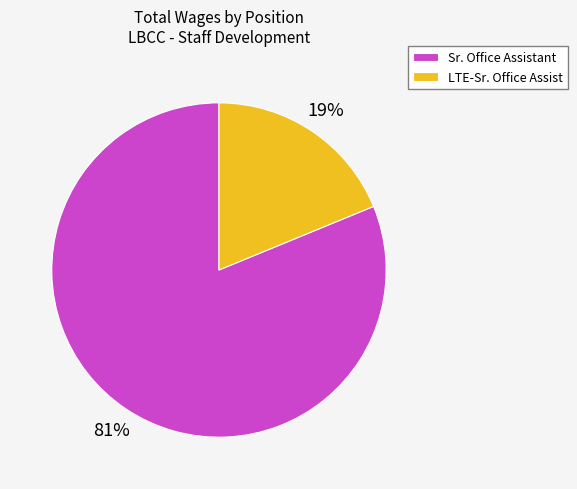

Does any single category account for the majority?

Yes